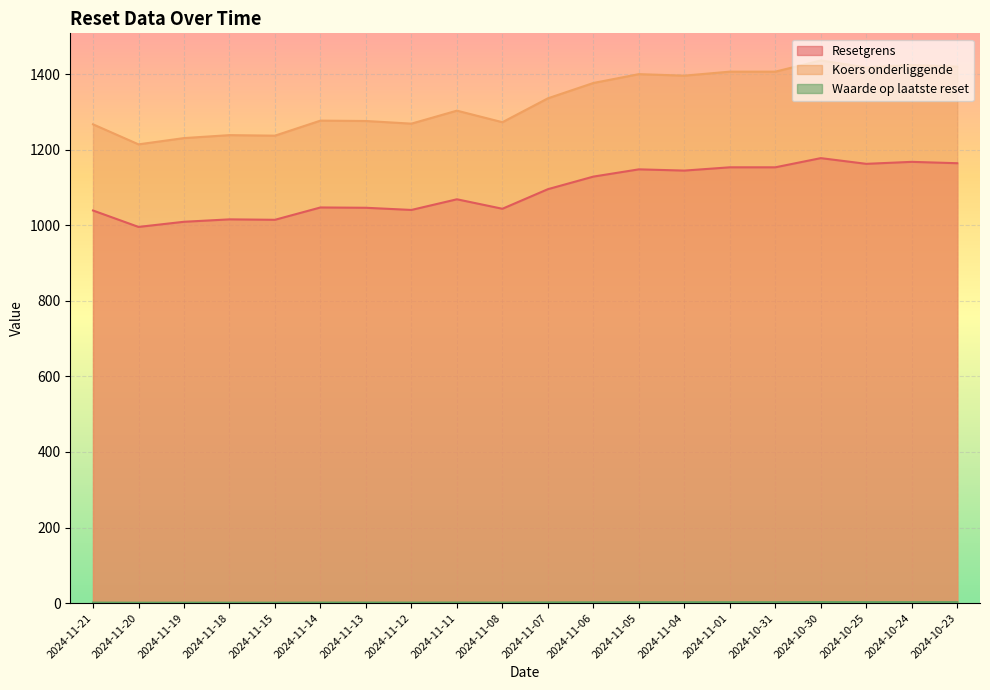

True or false: Koers onderliggende and Resetgrens intersect in this chart.

False